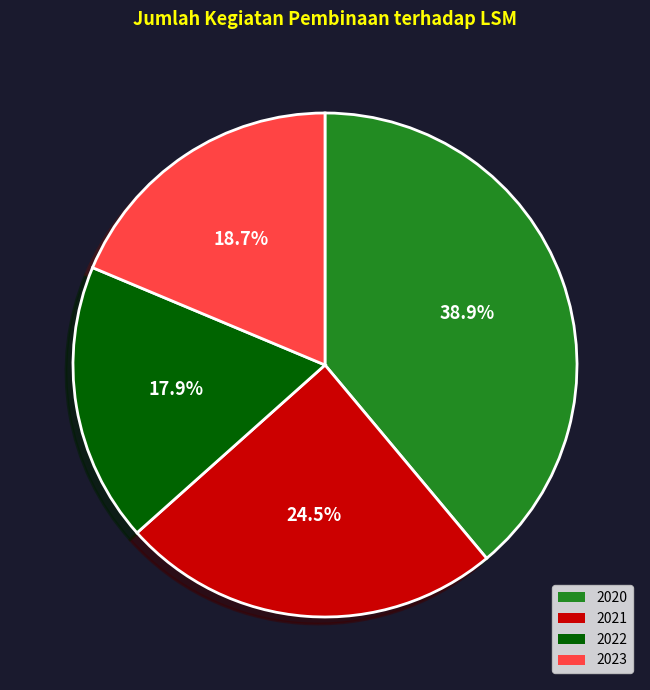

What portion of the pie excludes 2020?

61.1%